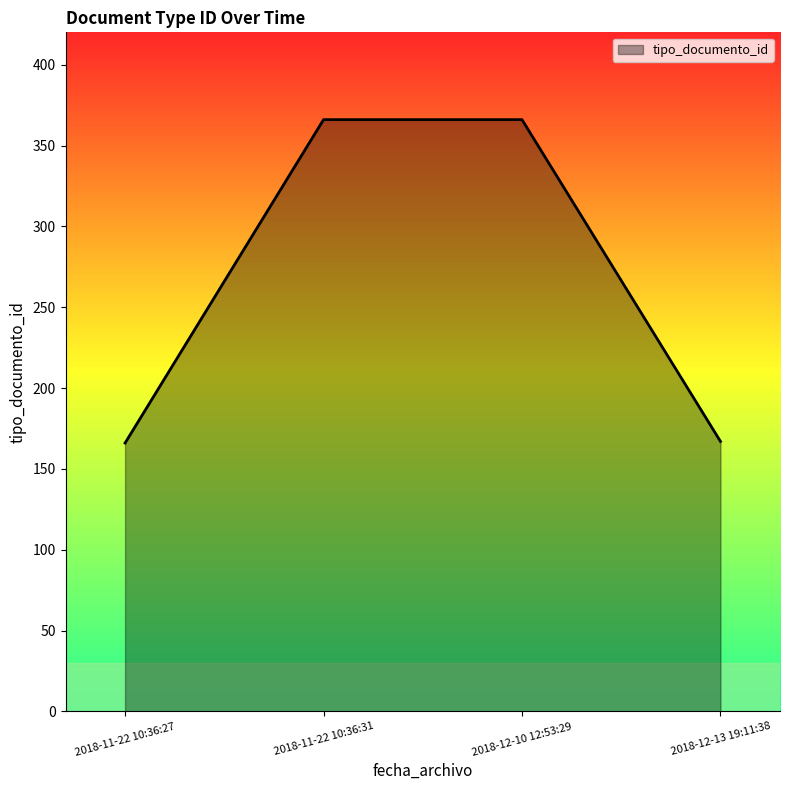

What is the average value?

266